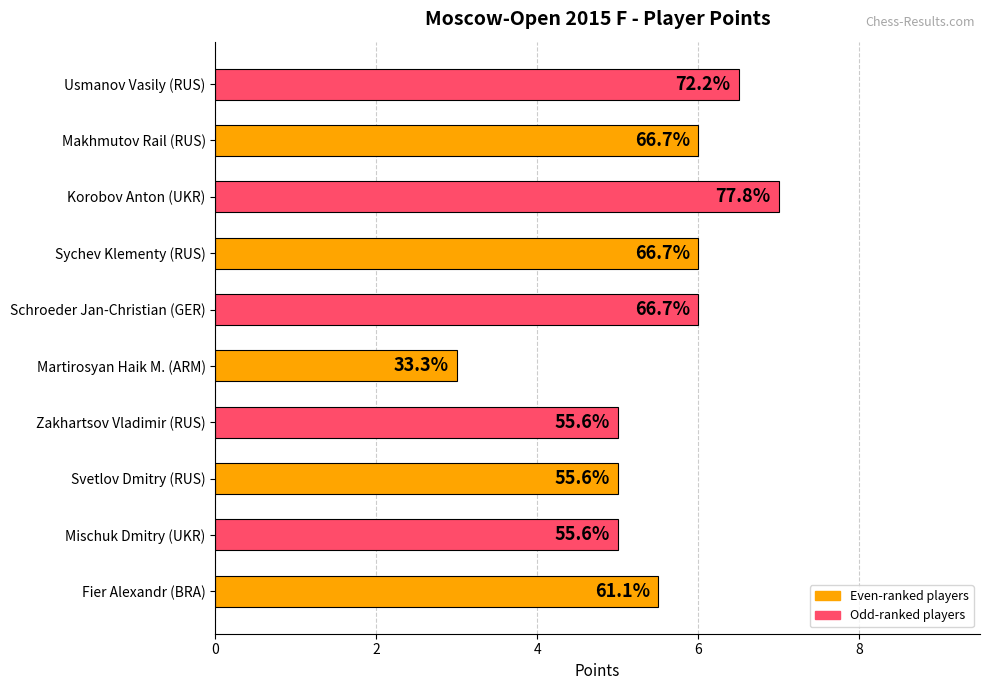

Are the bars horizontal?

Yes